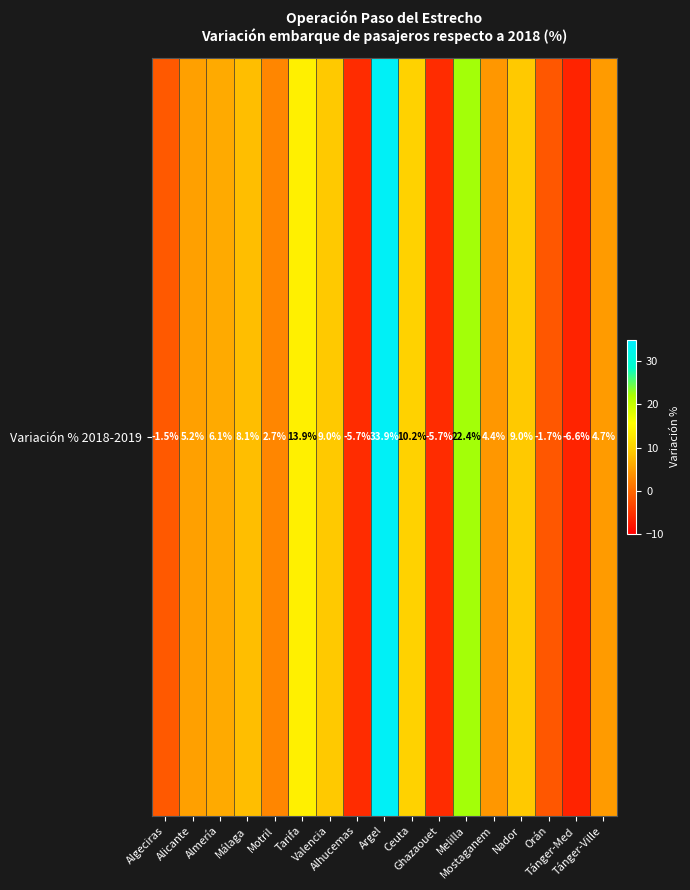

List the labels in order of value, smallest first.

Tánger-Med, Alhucemas, Ghazaouet, Orán, Algeciras, Motril, Mostaganem, Tánger-Ville, Alicante, Almería, Málaga, Valencia, Nador, Ceuta, Tarifa, Melilla, Argel